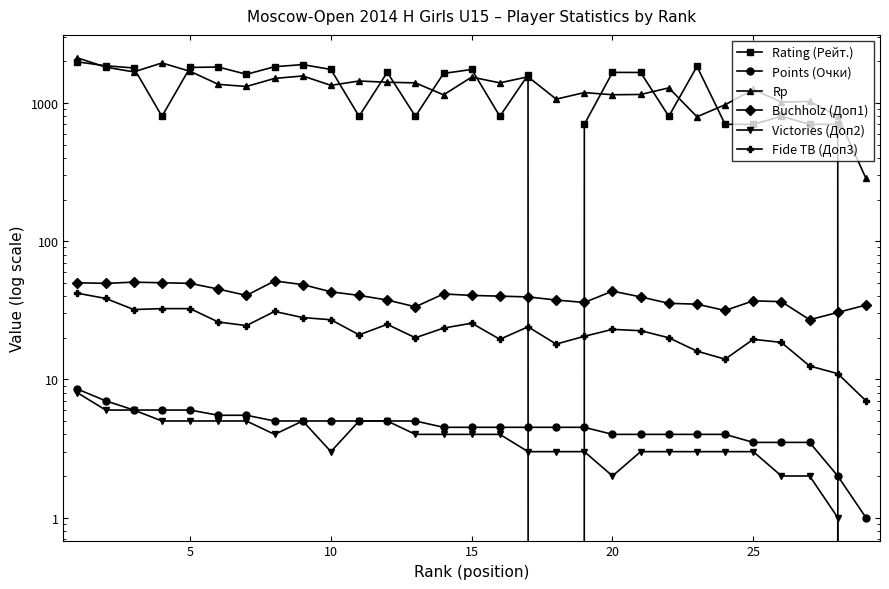

What is the value of the Fide TB (Доп3) point at the 28th from the left?

11.0